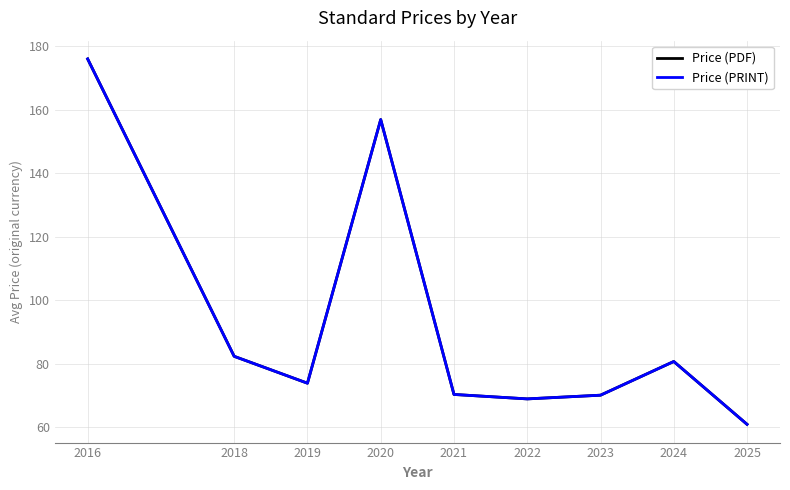

Which series has the largest range (max minus min)?

Price (PDF)